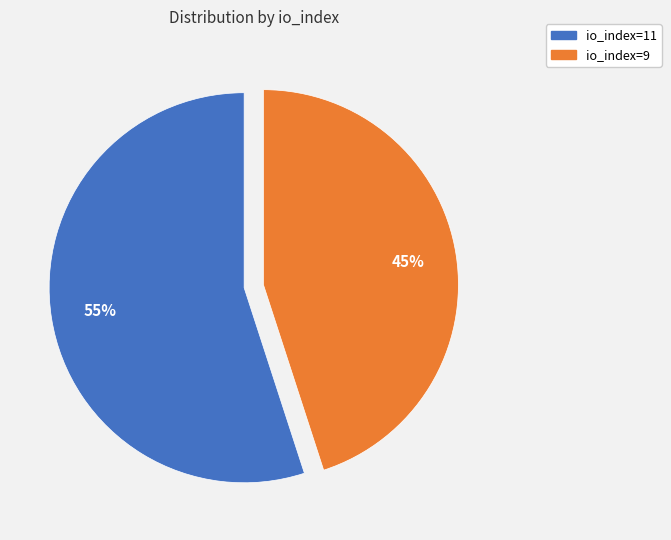

How many segments does this pie chart have?

2